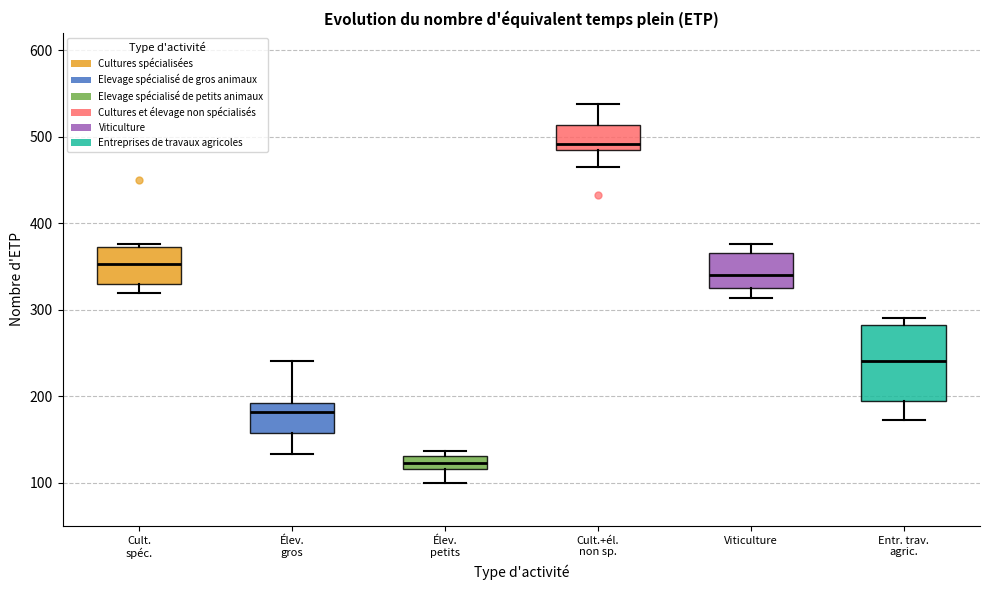

Where does the lower whisker of the box for Entr. trav. agric. end on the y-axis? The values are not printed on the chart, so give them approximately, as read against the axis.

170